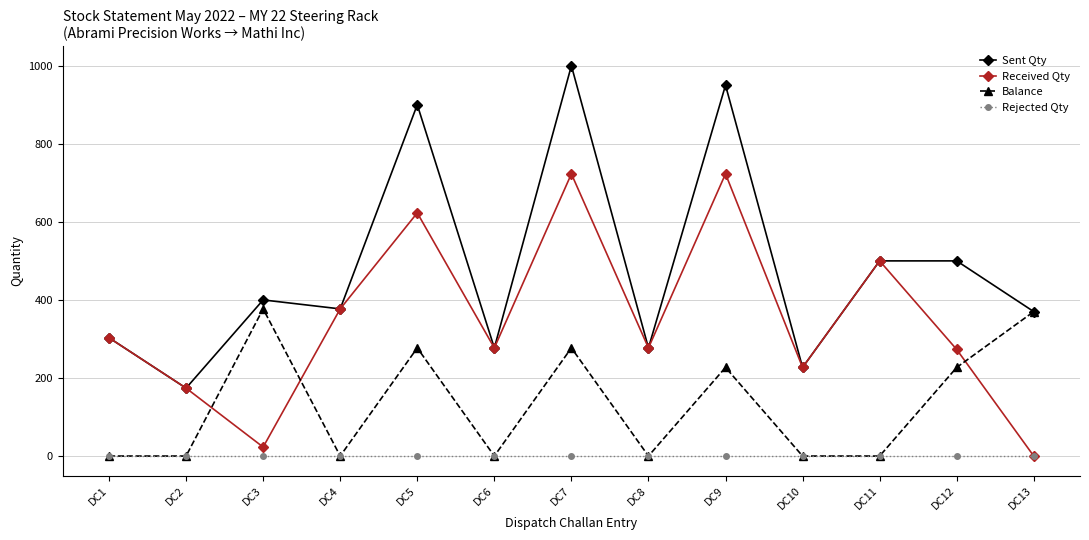

What is the difference between the maximum and second lowest values in the Received Qty series?

700